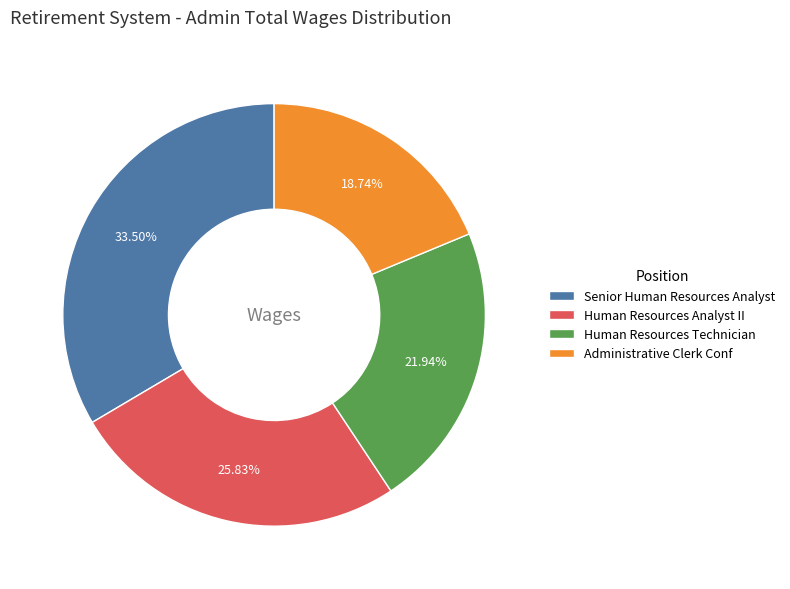

What is the ratio of the value at Human Resources Analyst II to the value at Human Resources Technician?

1.2